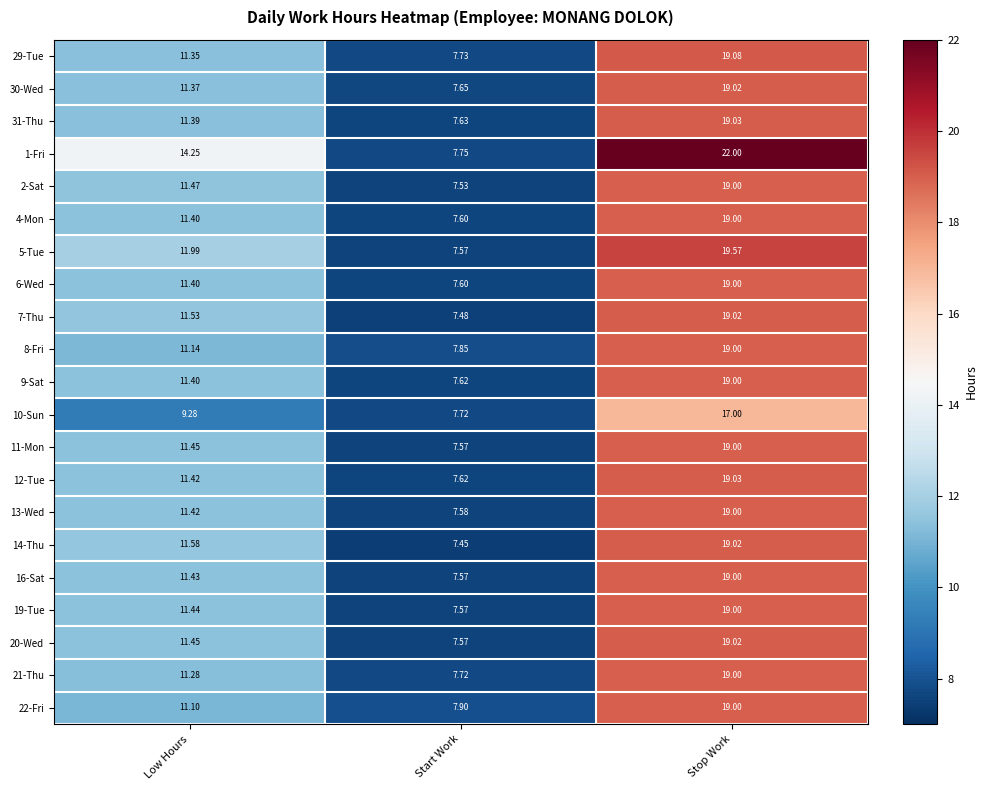

At which category does the chart reach its minimum across all series?

Start Work